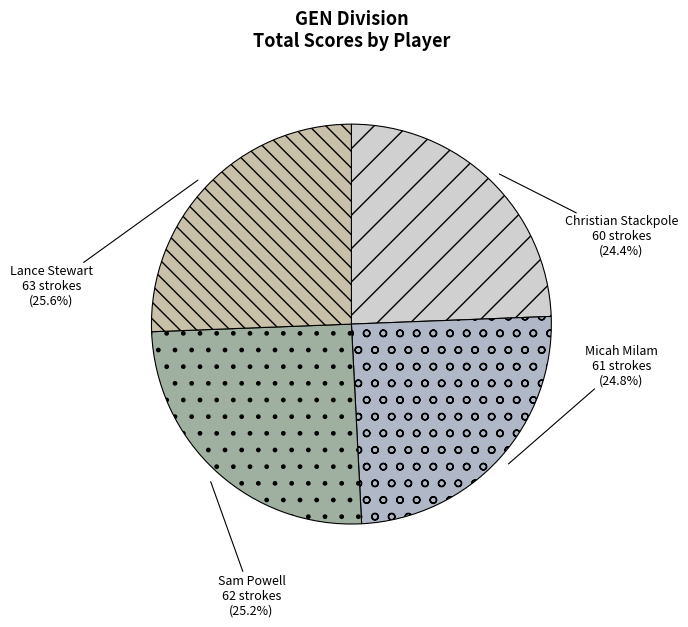

What is the total percentage of Lance Stewart and Micah Milam?

50.4%